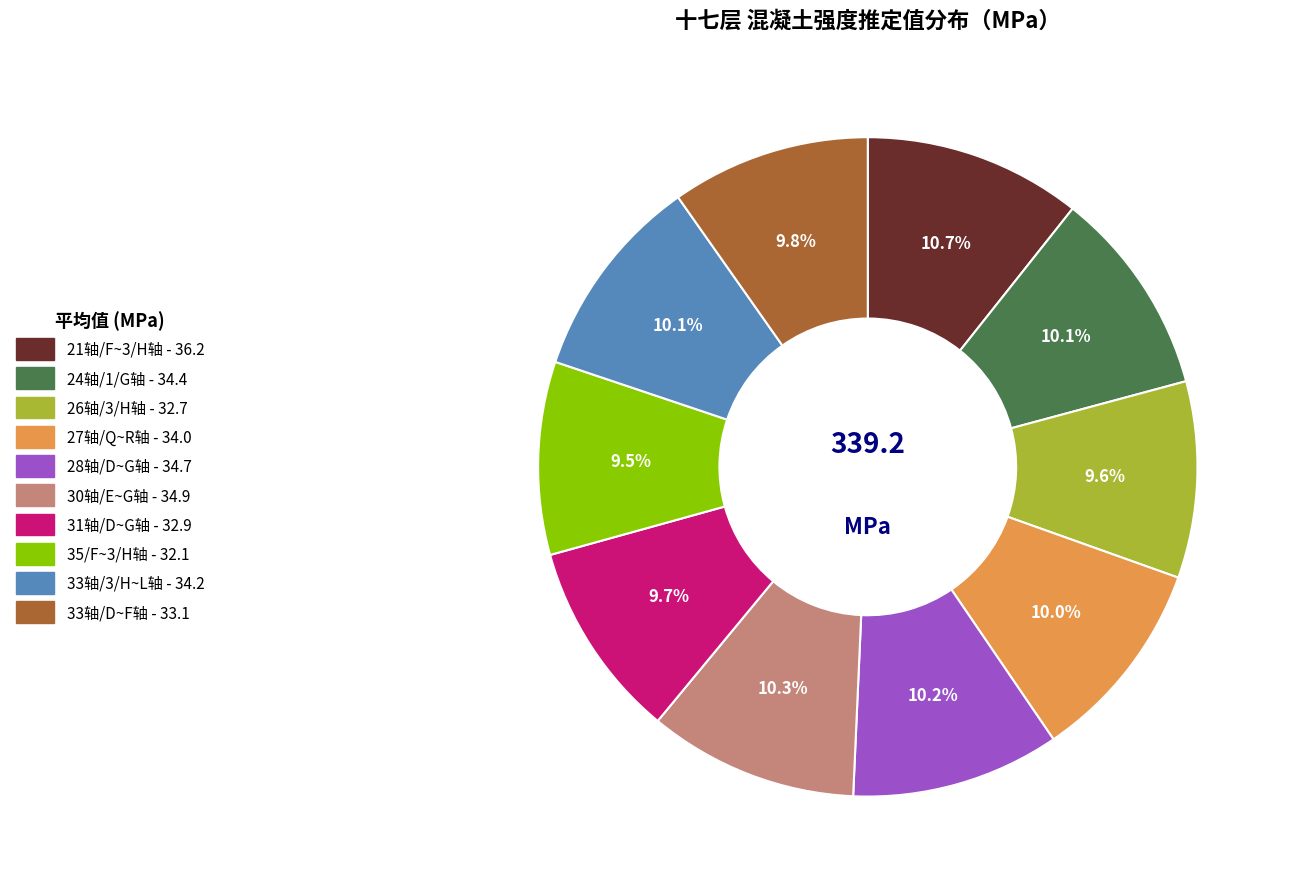

True or false: 33轴/D~F轴 accounts for 1% of the total.

False